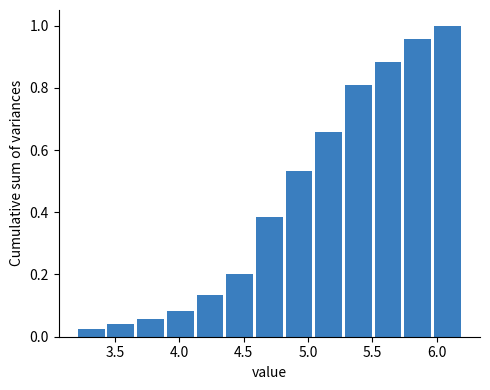

Over which range of the x-axis is the bar tallest?

5.95 to 6.20